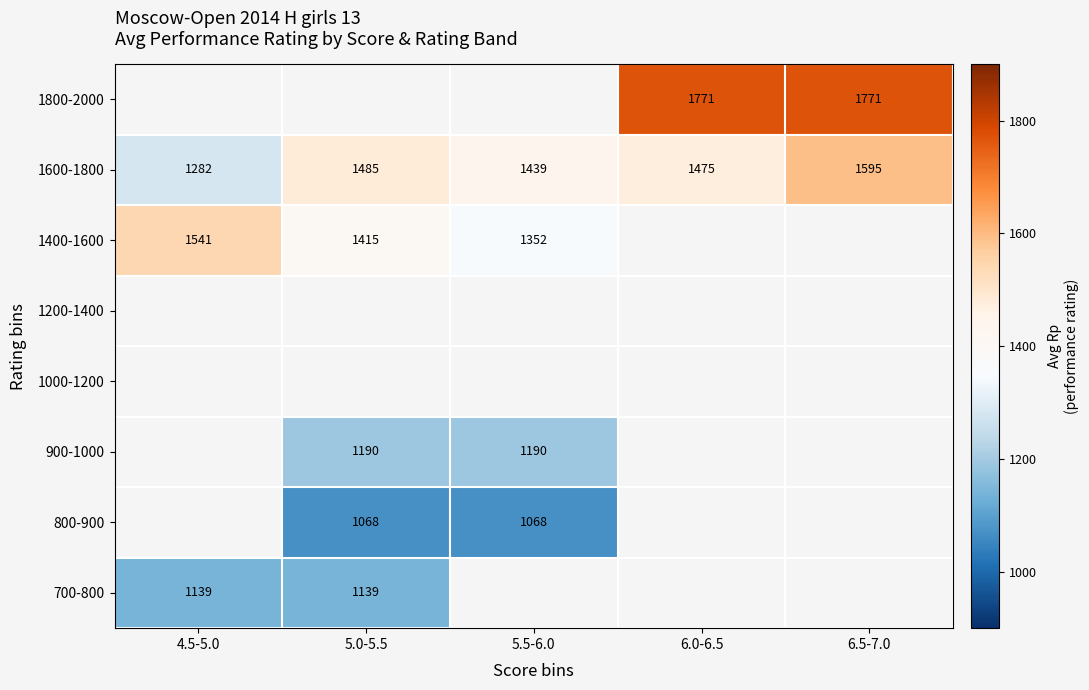

The value of 1400-1600 at 5.0-5.5 is 1415.0. True or false?

True